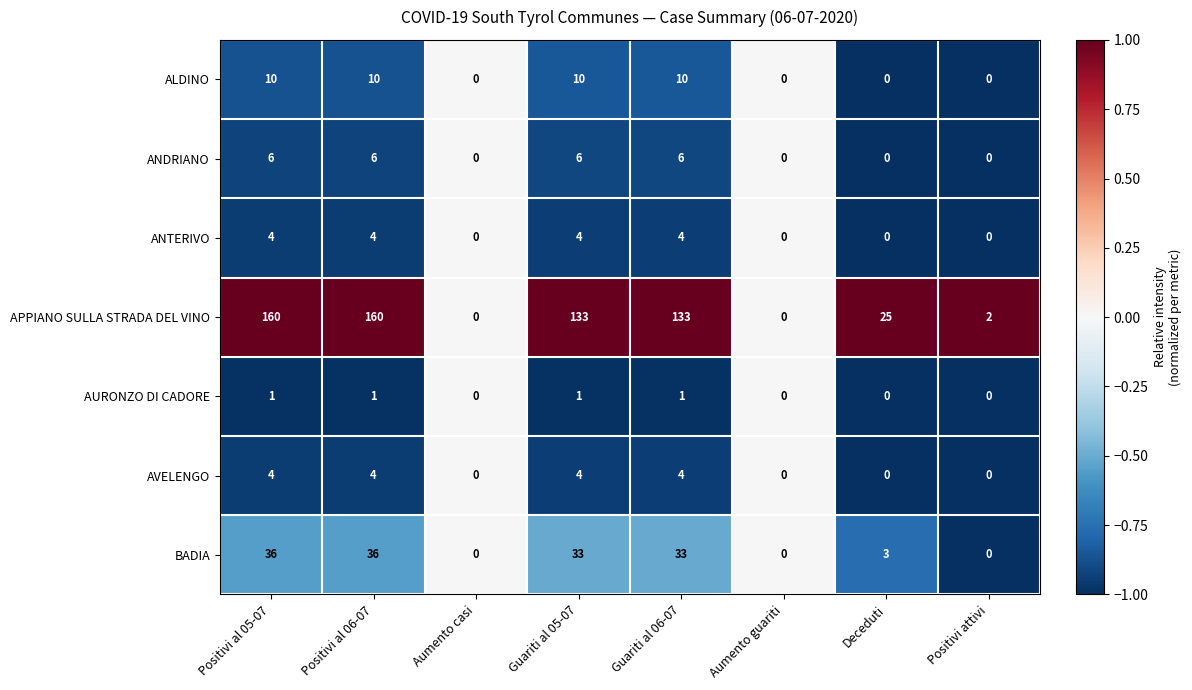

Is it true that APPIANO SULLA STRADA DEL VINO equals 228 at Guariti al 05-07?

False